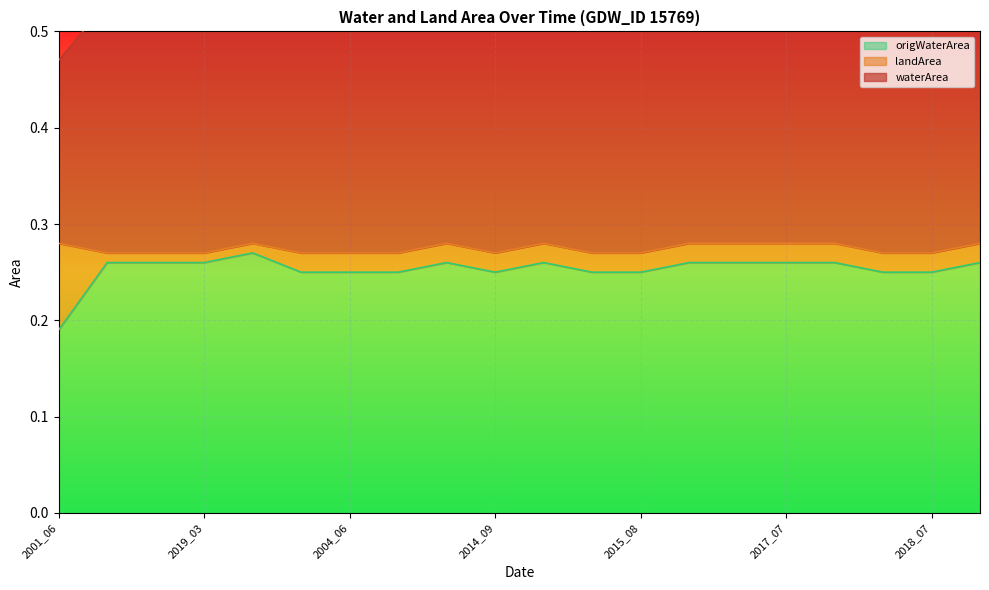

The value of origWaterArea at 2014_09 is 0.1. True or false?

False